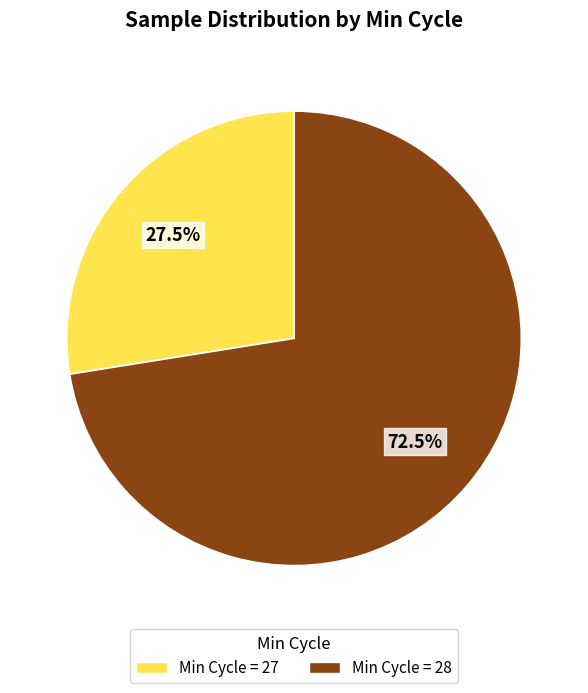

Does any single category account for the majority?

Yes